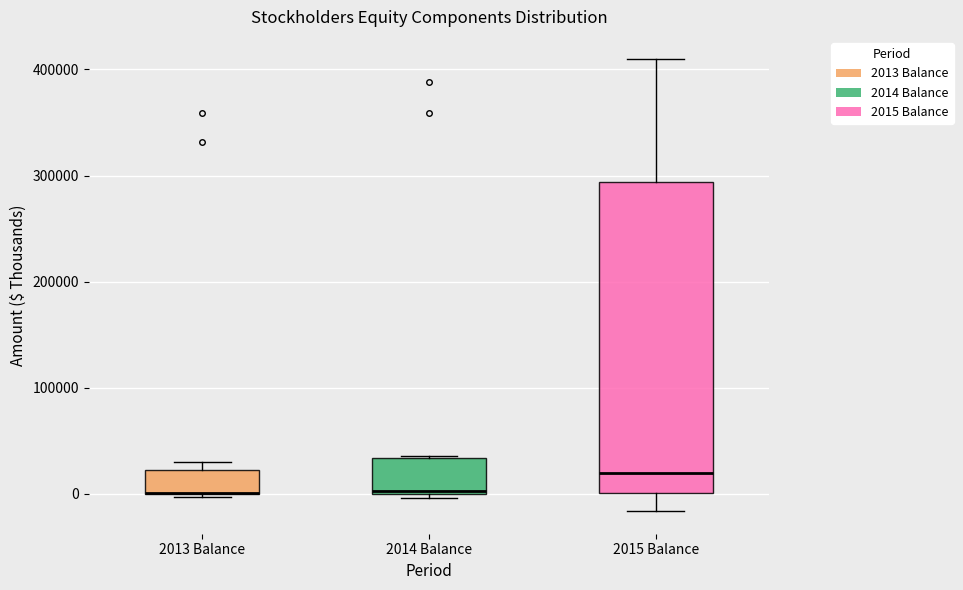

Where is the upper edge of the box for 2014 Balance on the y-axis? The values are not printed on the chart, so give them approximately, as read against the axis.

30000